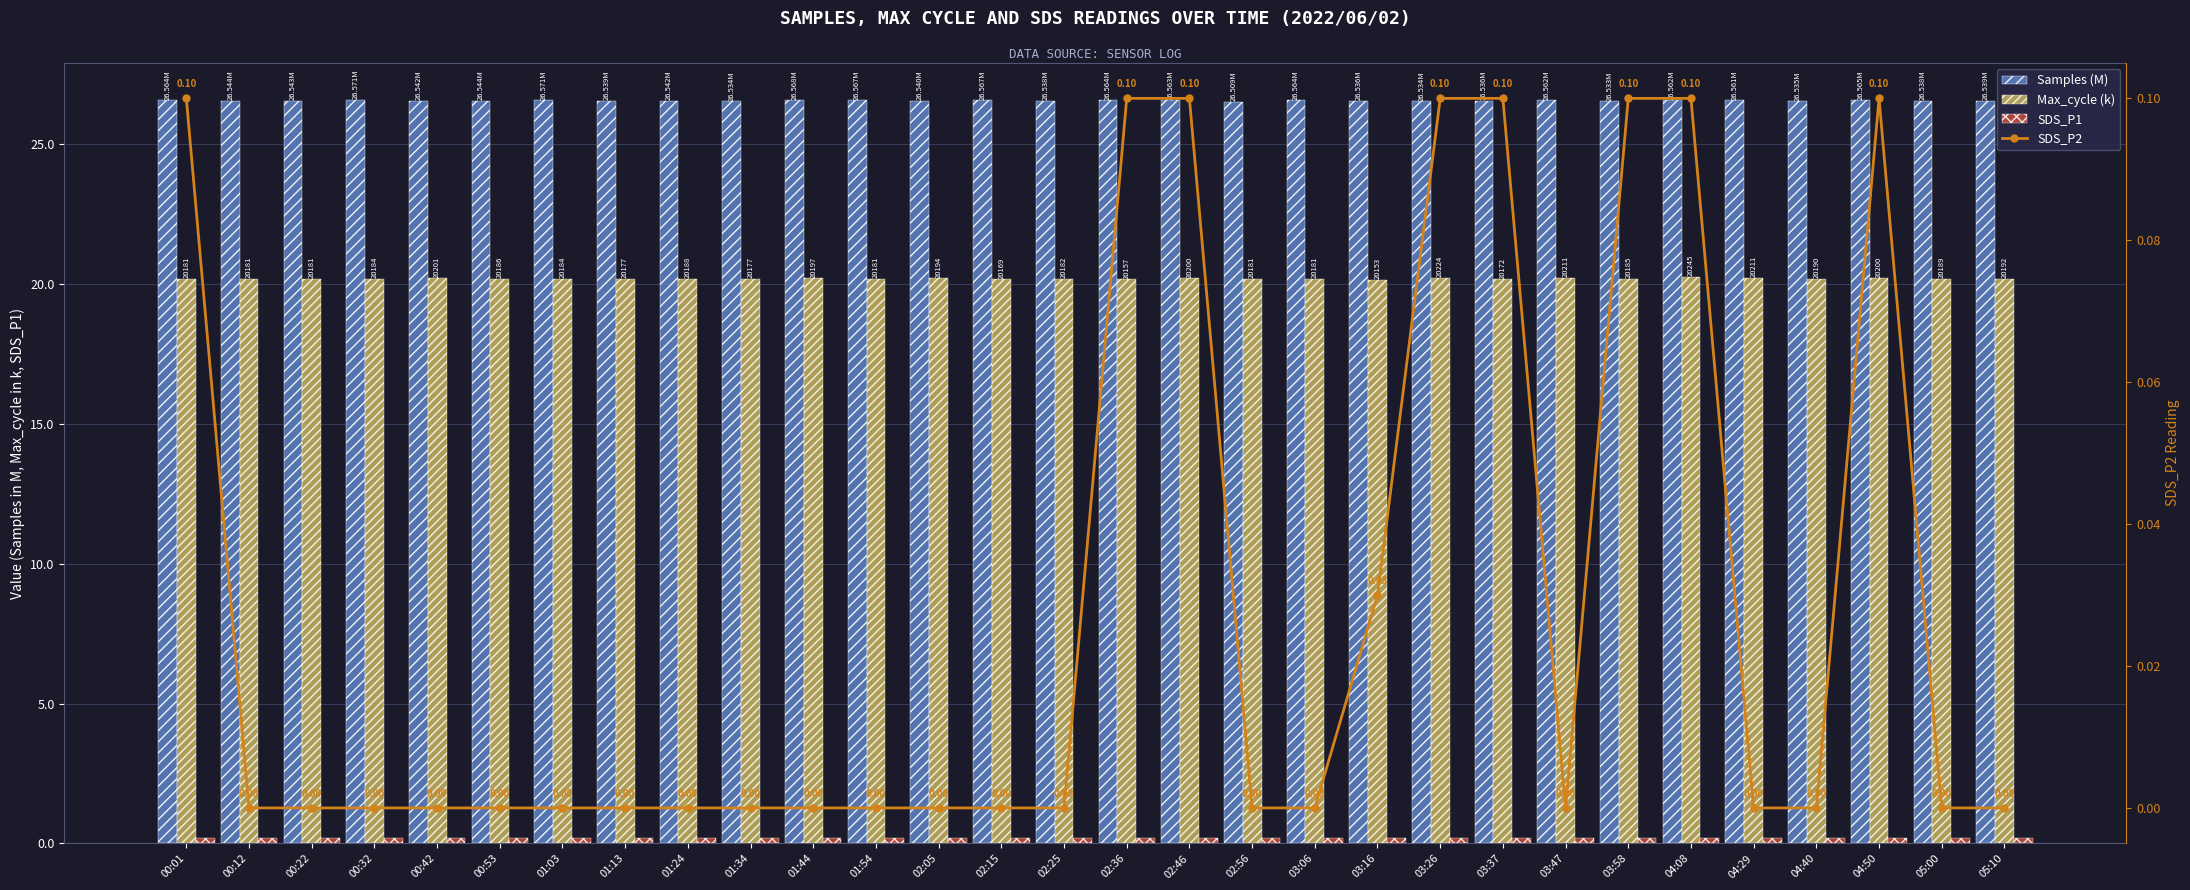

What is the greatest value displayed?

26.6